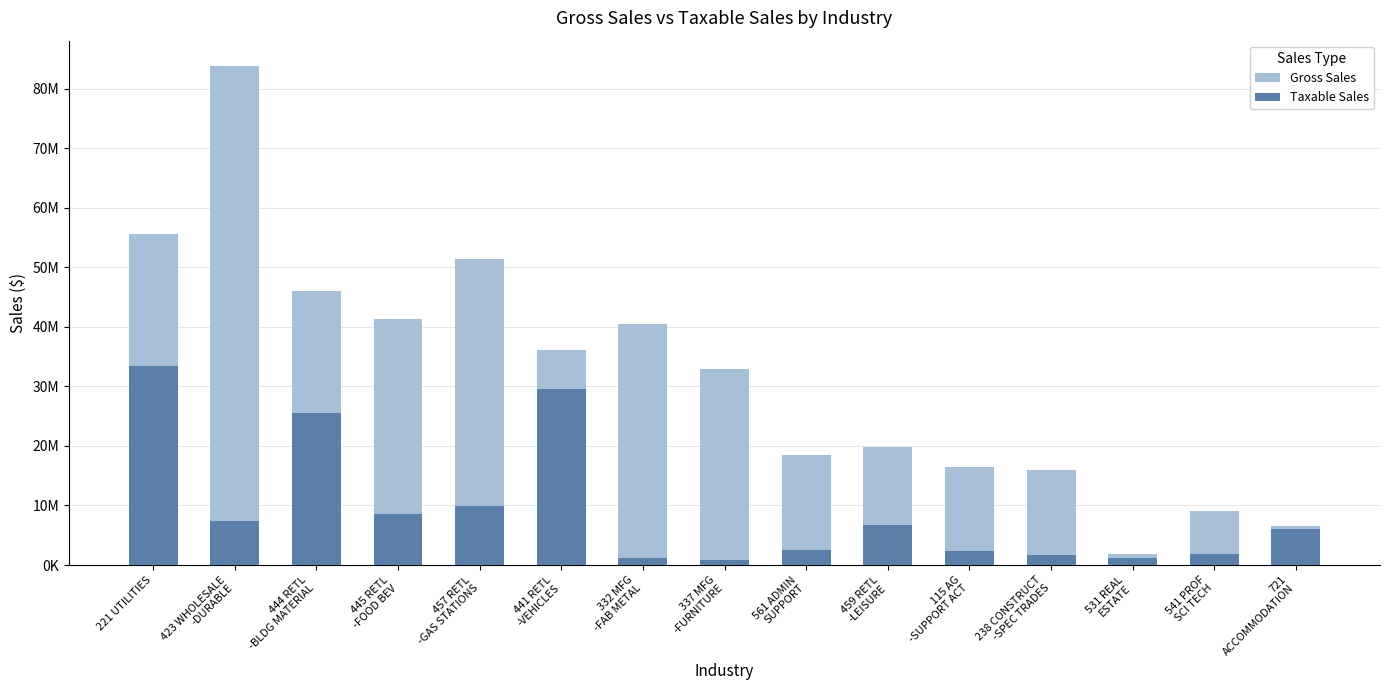

The value of Gross Sales at 561 ADMIN
SUPPORT is 18441024. True or false?

True